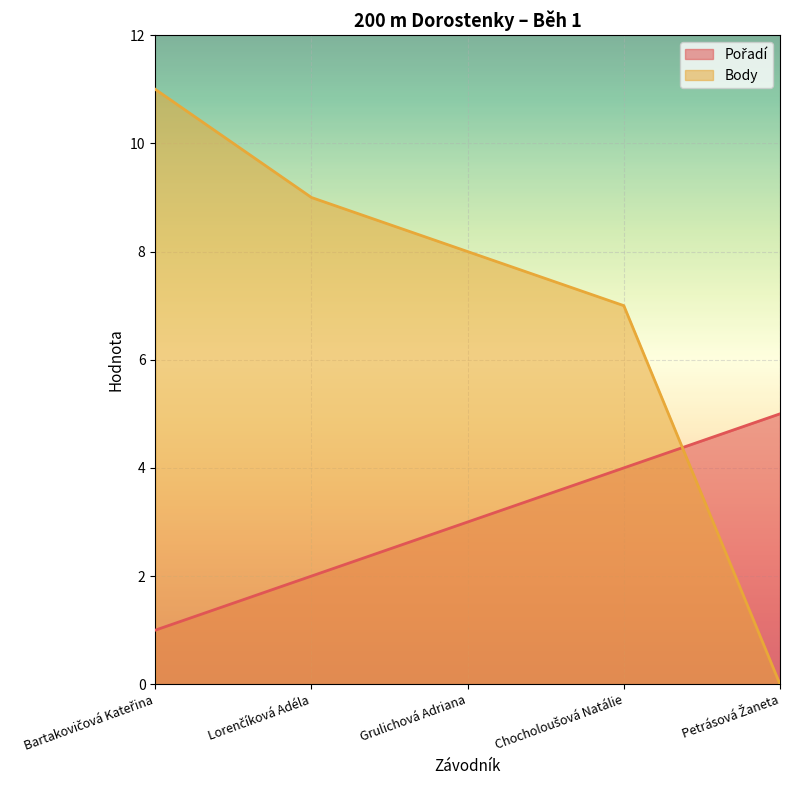

True or false: Pořadí and Body intersect in this chart.

True